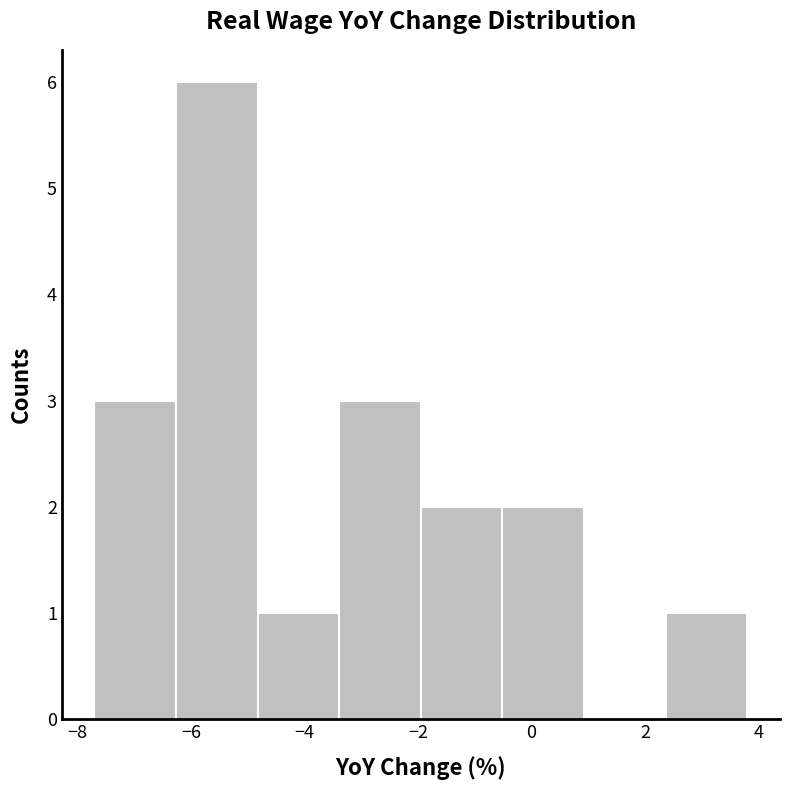

How tall is the bar that spans -3.4 to -2.0 on the x-axis? Neither the bar edges nor the heights are printed on the chart, so give them approximately, as read against the axes.

3